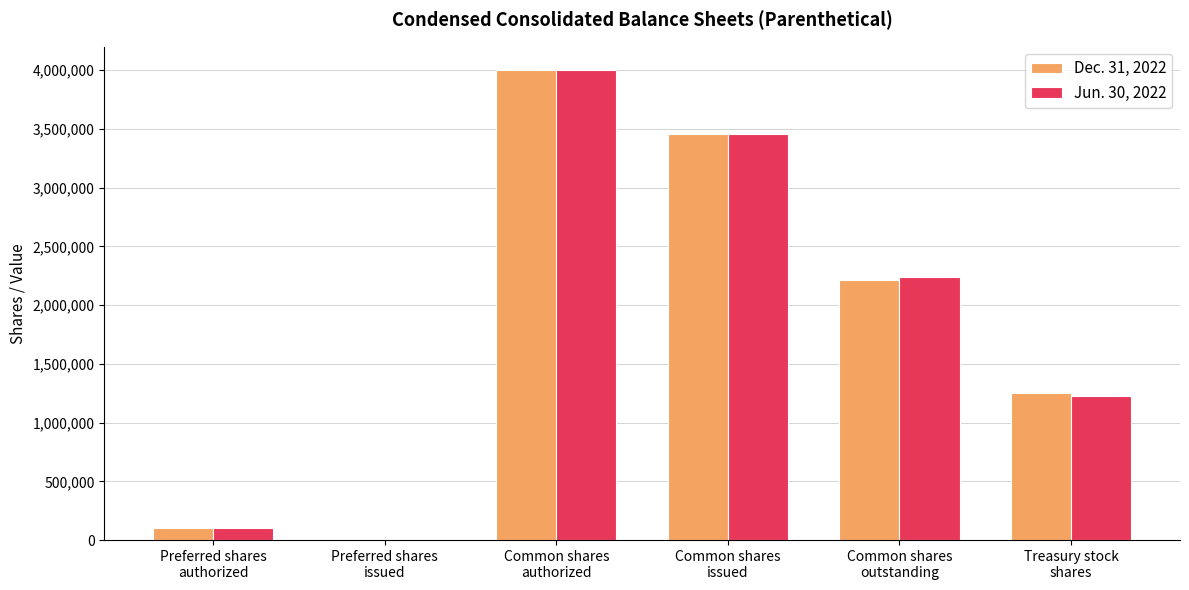

Between Preferred shares
authorized and Common shares
authorized, which series saw the biggest shift?

Dec. 31, 2022